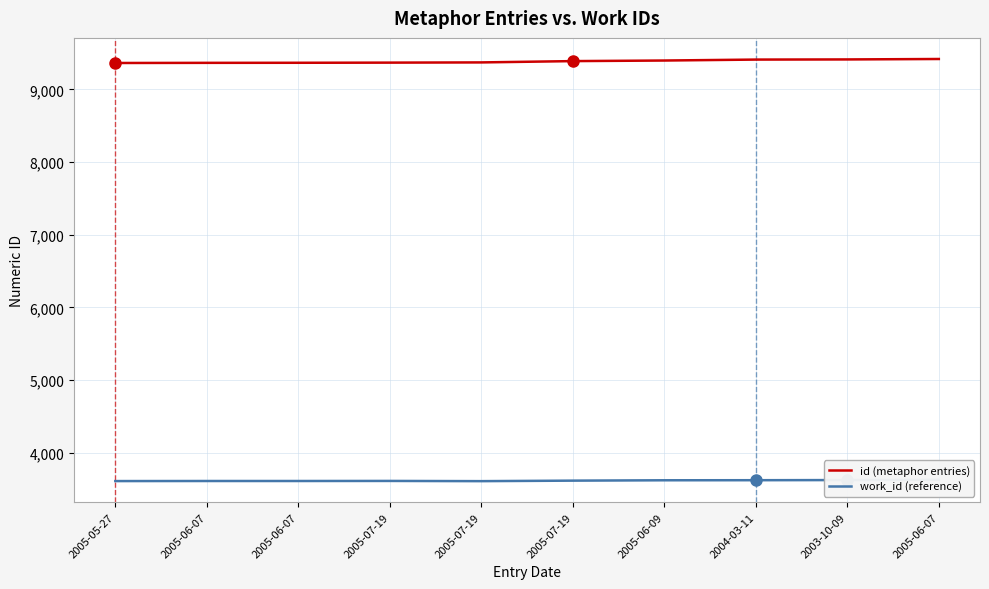

True or false: id (metaphor entries) and work_id (reference) cross at least once.

False